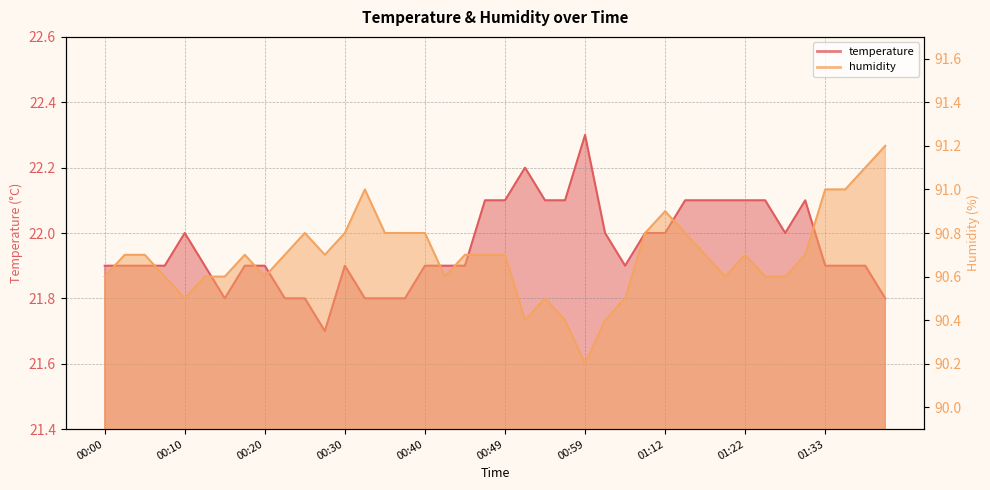

Reading right to left, list all the values displayed in this chart.

temperature: 21.8	21.9	21.9	21.9	22.1	22.0	22.1	22.1	22.1	22.1	22.1	22.0	22.0	21.9	22.0	22.3	22.1	22.1	22.2	22.1	22.1	21.9	21.9	21.9	21.8	21.8	21.8	21.9	21.7	21.8	21.8	21.9	21.9	21.8	21.9	22.0	21.9	21.9	21.9	21.9
humidity: 91.2	91.1	91.0	91.0	90.7	90.6	90.6	90.7	90.6	90.7	90.8	90.9	90.8	90.5	90.4	90.2	90.4	90.5	90.4	90.7	90.7	90.7	90.6	90.8	90.8	90.8	91.0	90.8	90.7	90.8	90.7	90.6	90.7	90.6	90.6	90.5	90.6	90.7	90.7	90.6